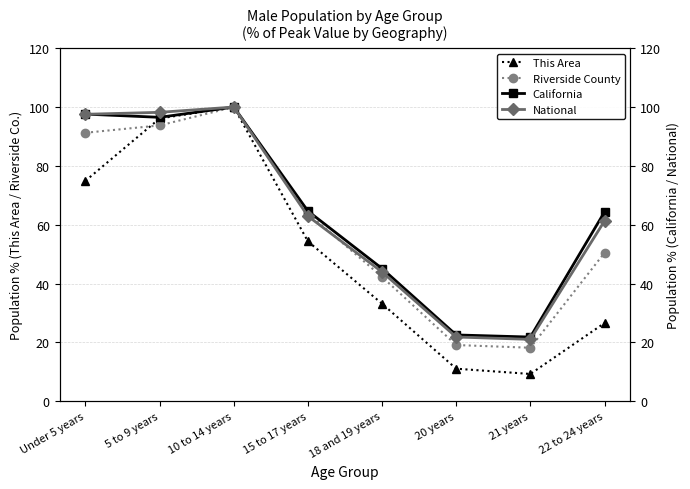

True or false: This Area and National intersect in this chart.

False